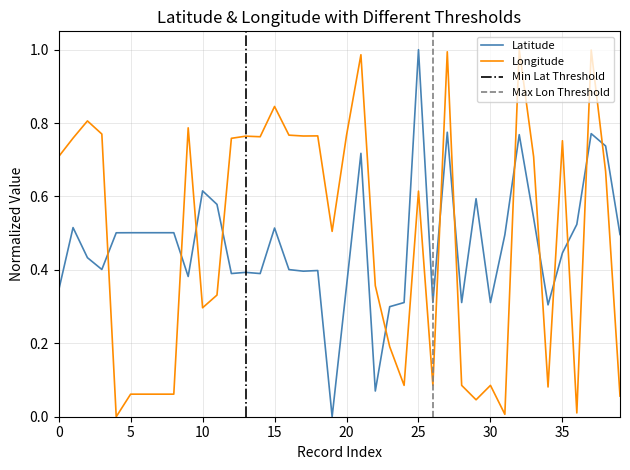

The Latitude series shows 1.0 at 25. True or false?

True